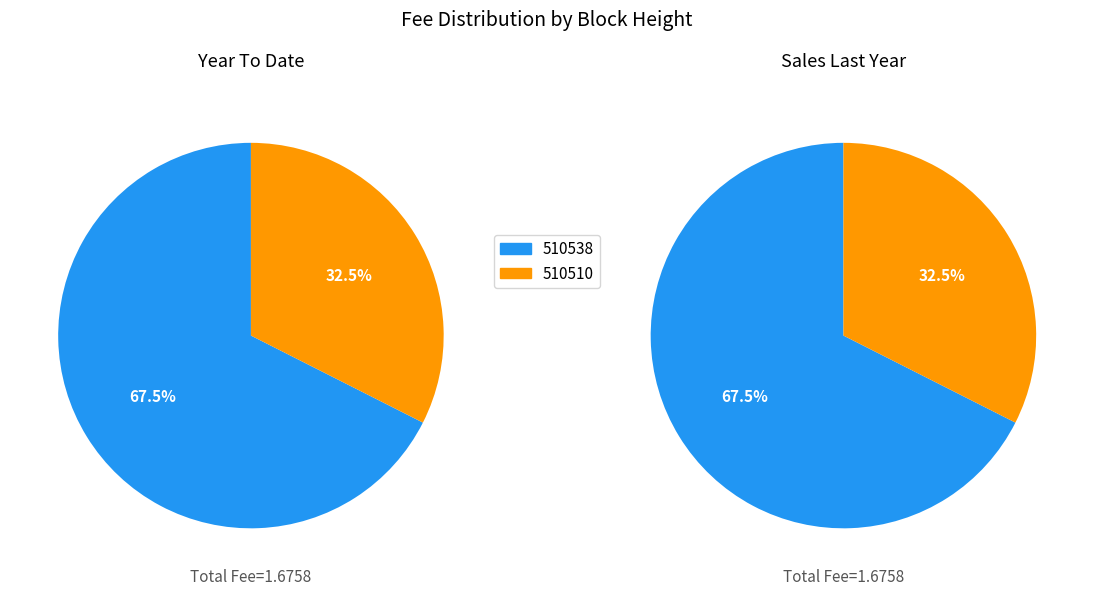

Which series has the largest range (max minus min)?

Year To Date